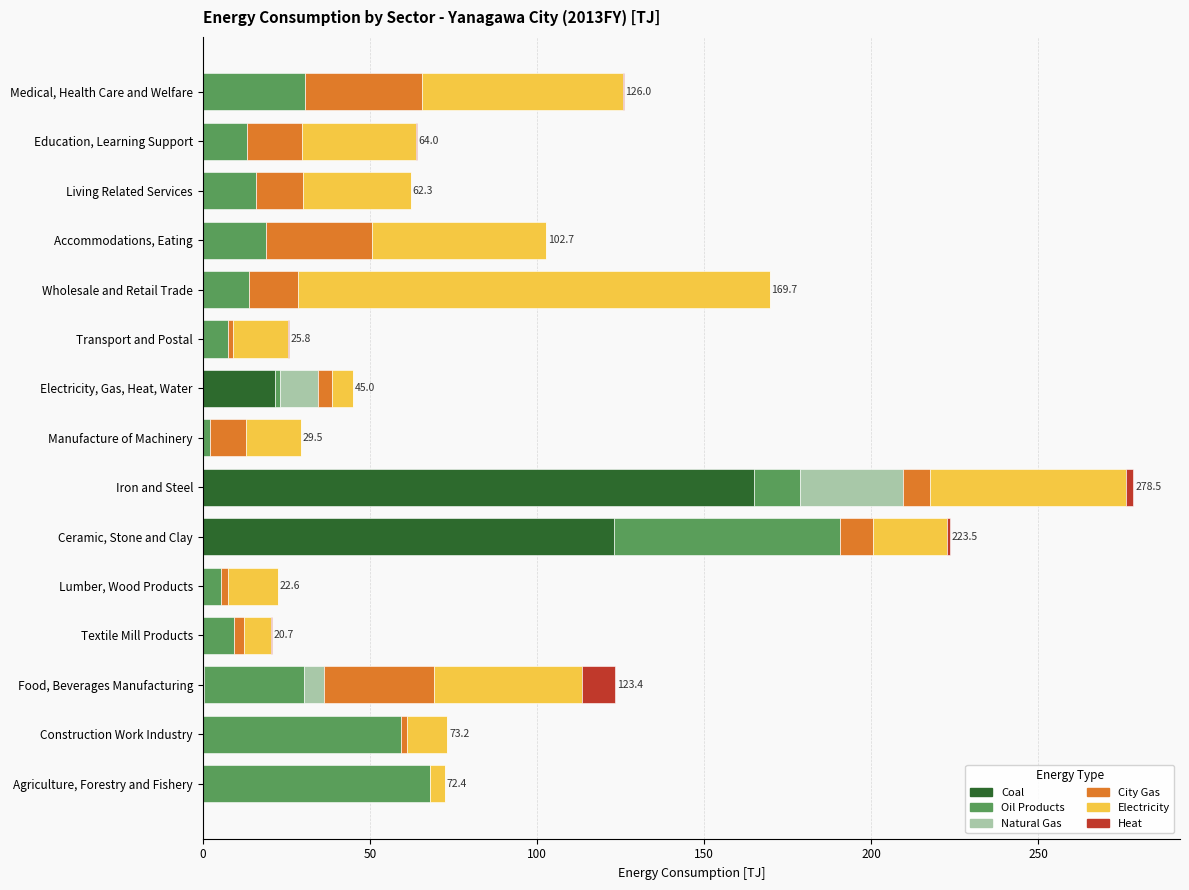

The Coal series shows 96.7 at Lumber, Wood Products. True or false?

False